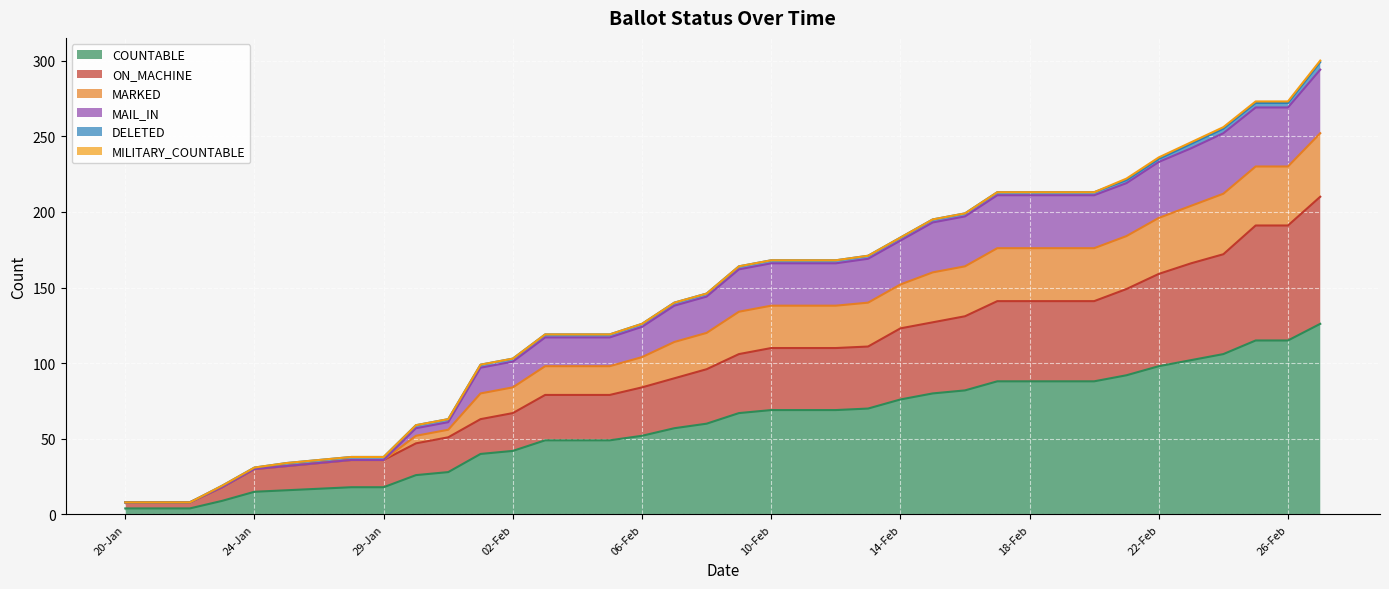

Does the chart display data point markers on the line(s)?

No